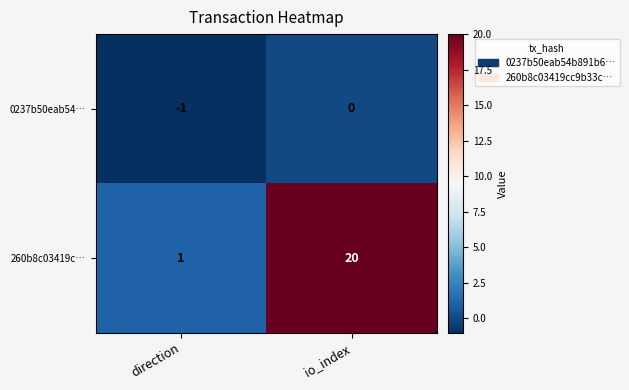

What is the maximum value shown in the chart?

20